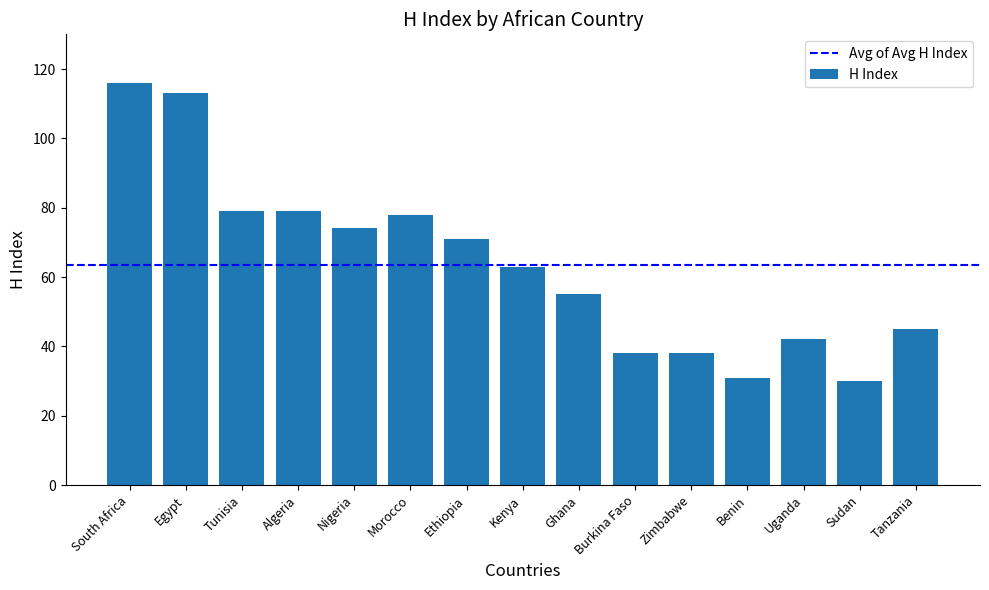

What value does the data have at Burkina Faso?

38